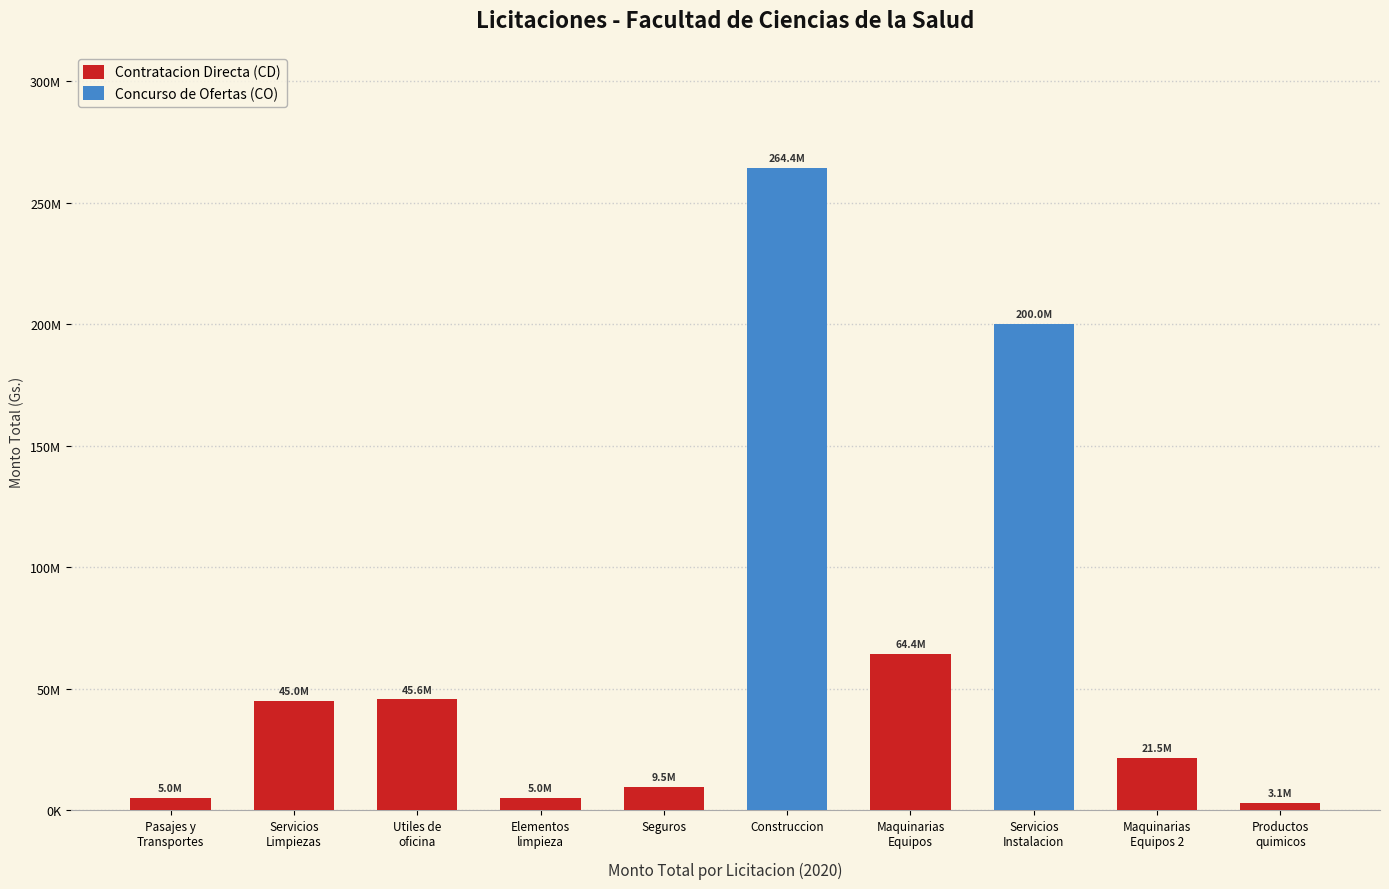

What is the average value?

66344425